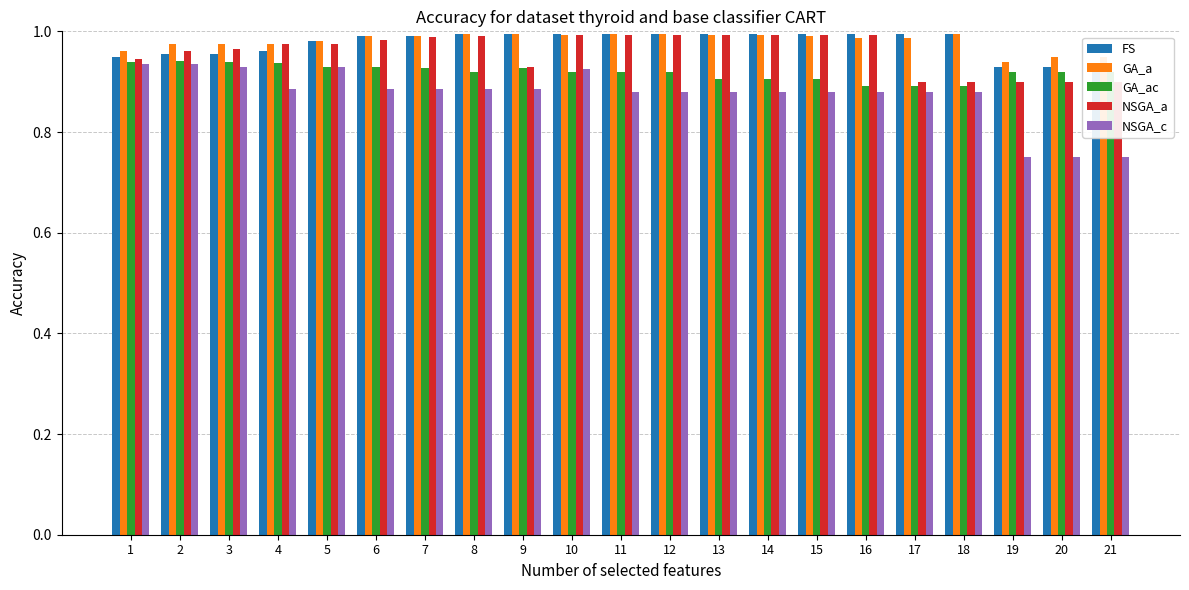

At 14, list the series in order from smallest to largest.

NSGA_c, GA_ac, NSGA_a, GA_a, FS